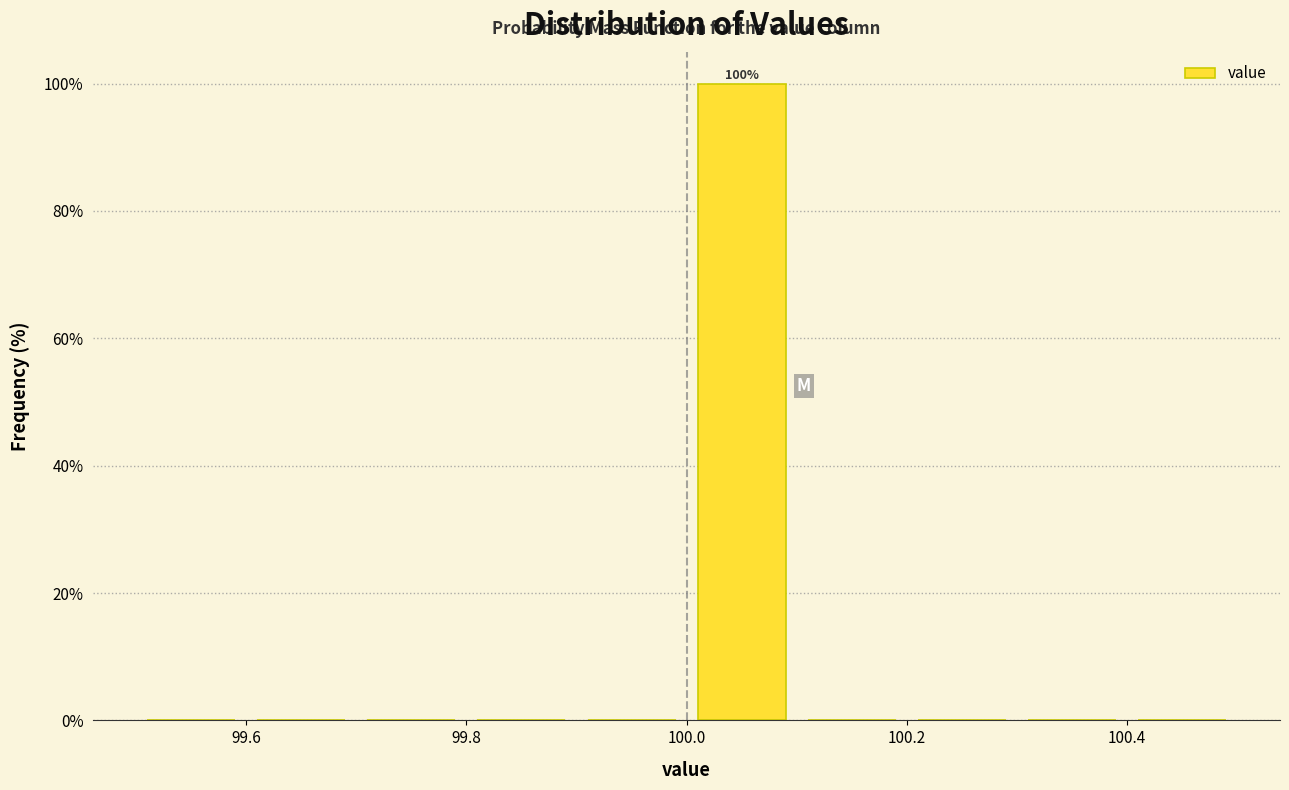

Over which range of the x-axis is the bar tallest?

100.0 to 100.1